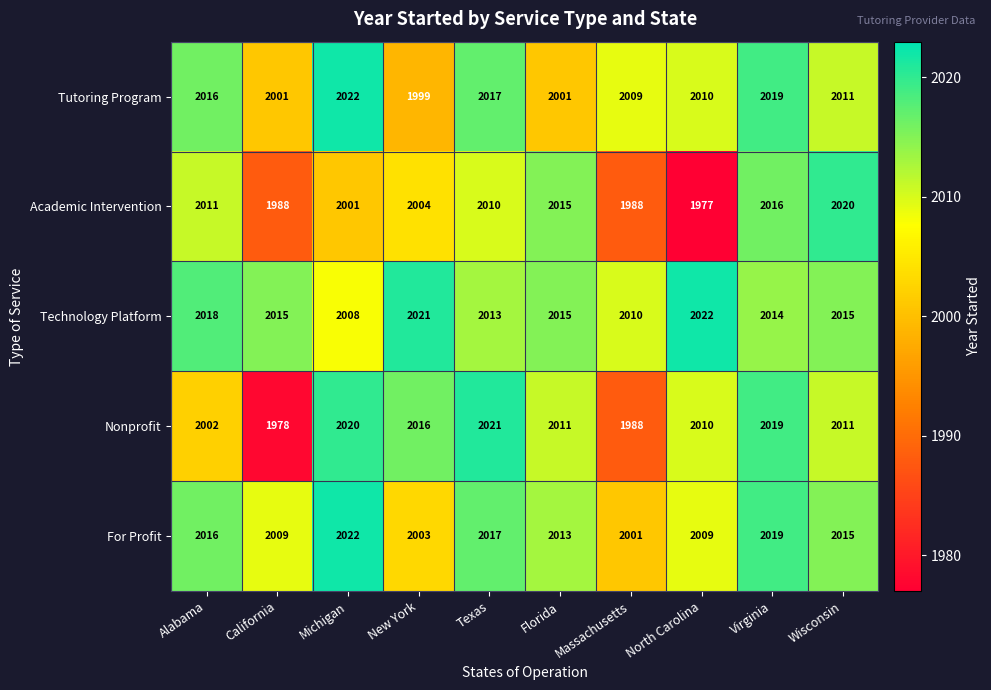

What is the sum of all Tutoring Program values?

20105